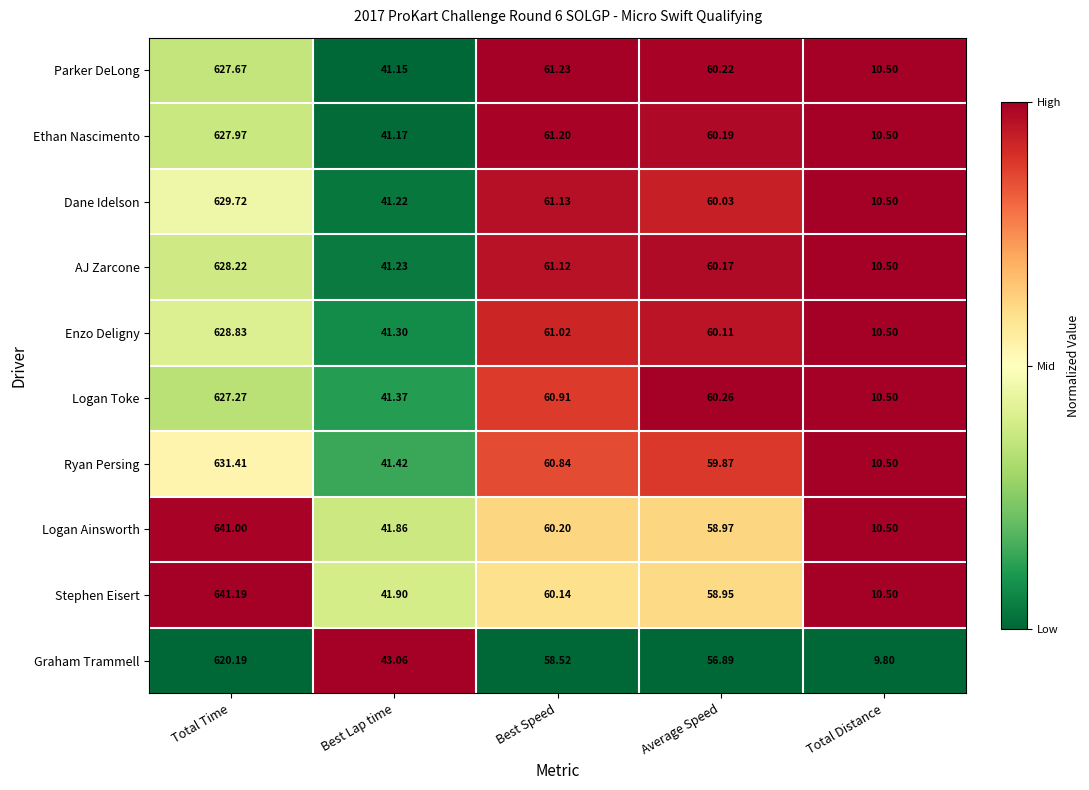

Between Best Lap time and Total Distance, which series saw the biggest shift?

Graham Trammell